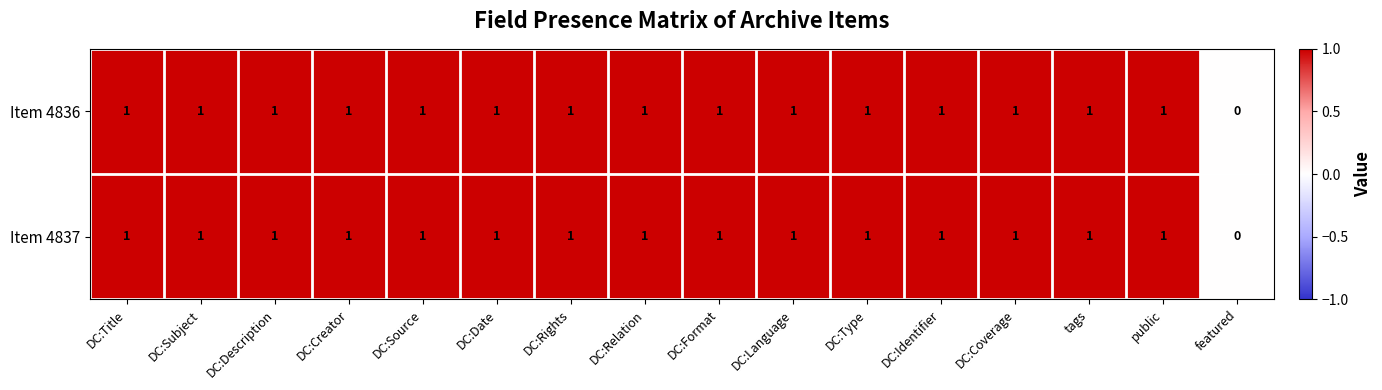

True or false: Item 4837 has a value of 1 at DC:Identifier.

True